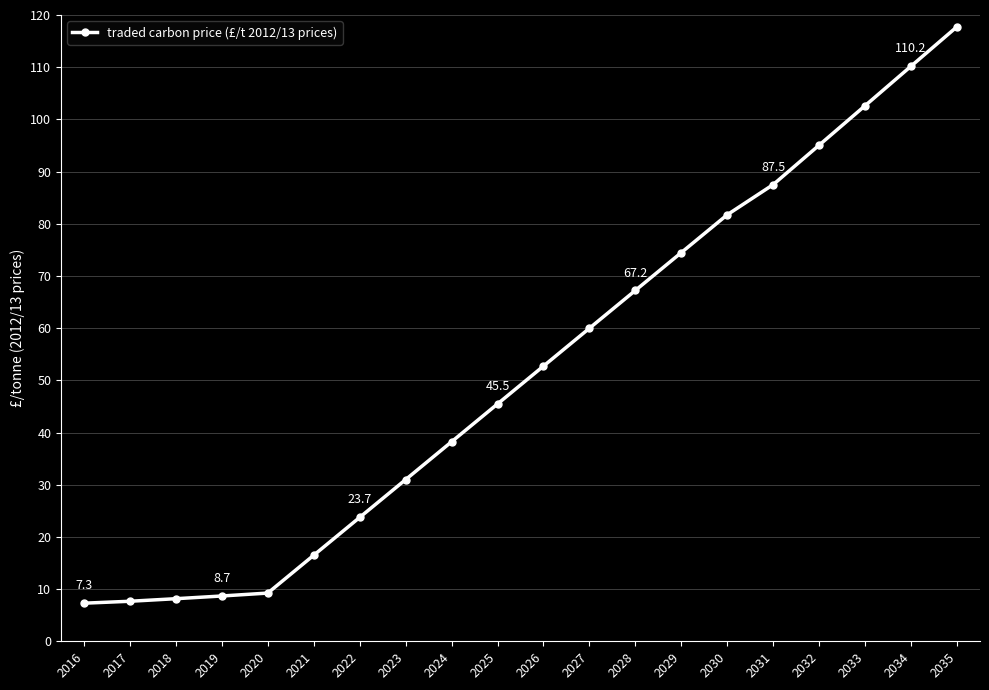

The value at 2019 is 15.3. True or false?

False